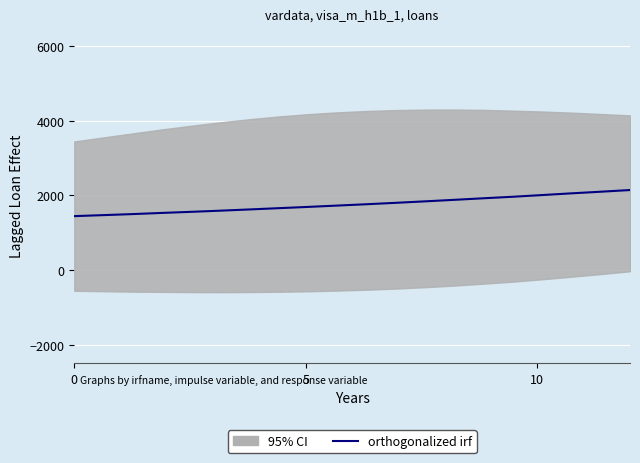

The chart shows a value of 953.0 at 12. True or false?

False